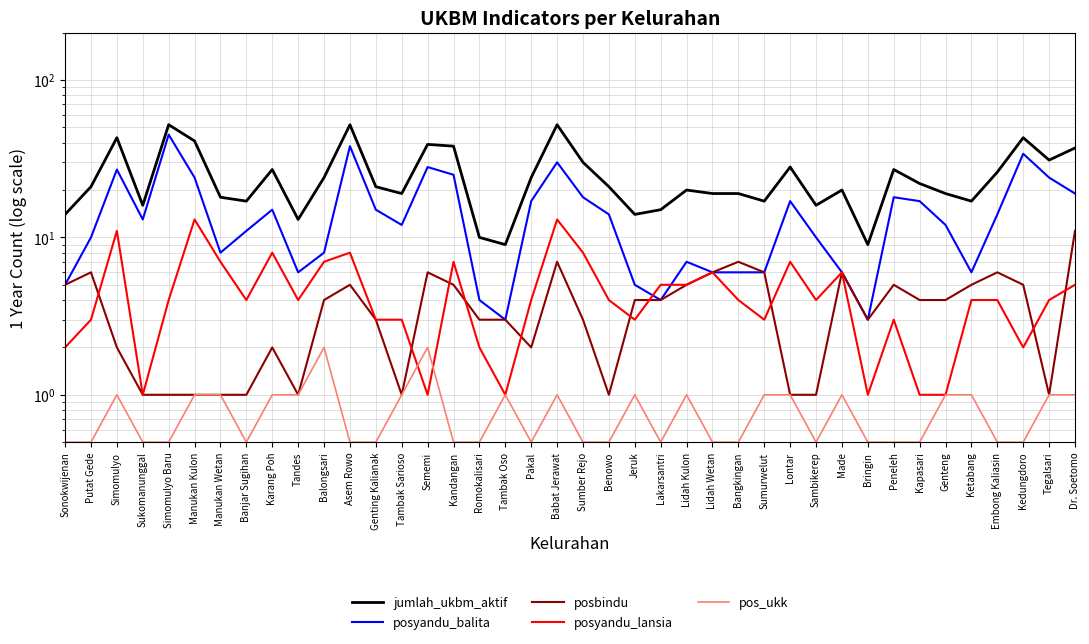

What is the value of the posyandu_balita point at the 23rd from the left?

5.0